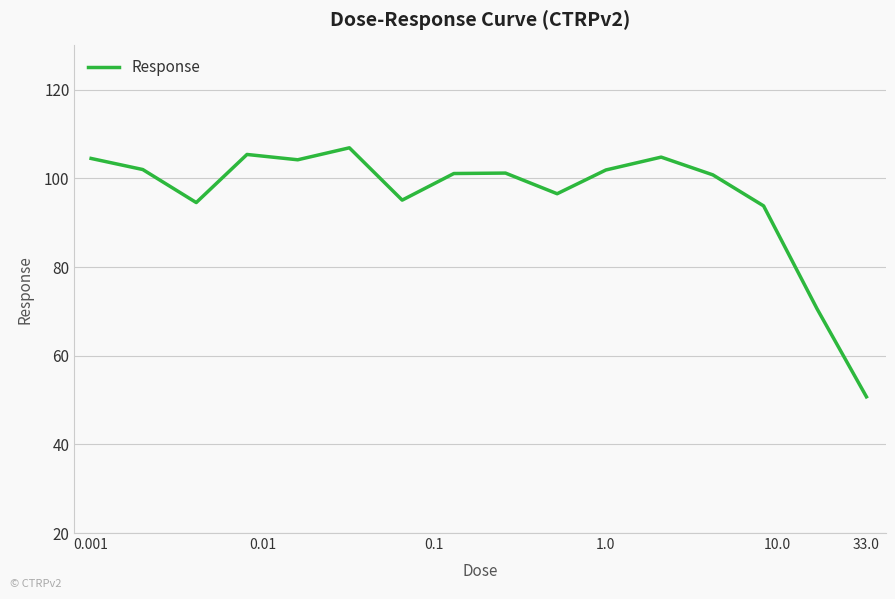

What is the difference between the maximum and minimum values?

56.2